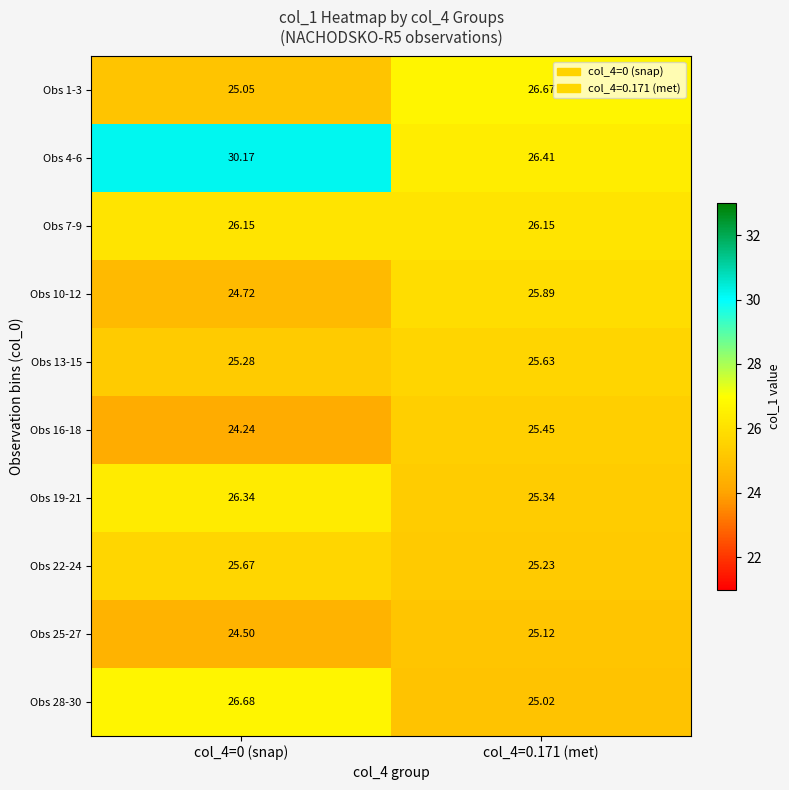

Which series has the largest total across all categories?

Obs 4-6